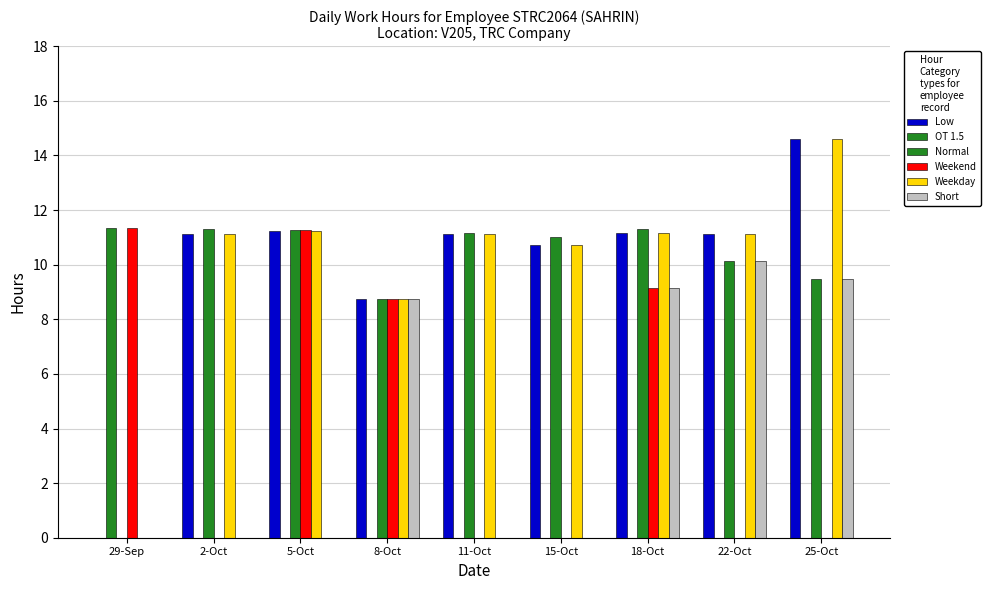

The OT 1.5 series shows 7.8 at 29-Sep. True or false?

False